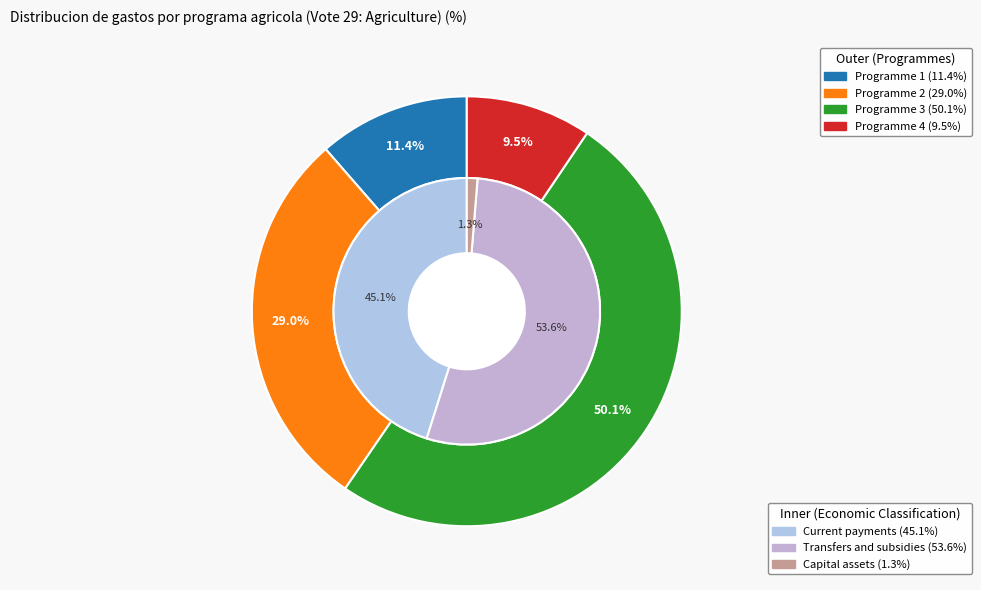

Which slice is the smallest?

Programme 4